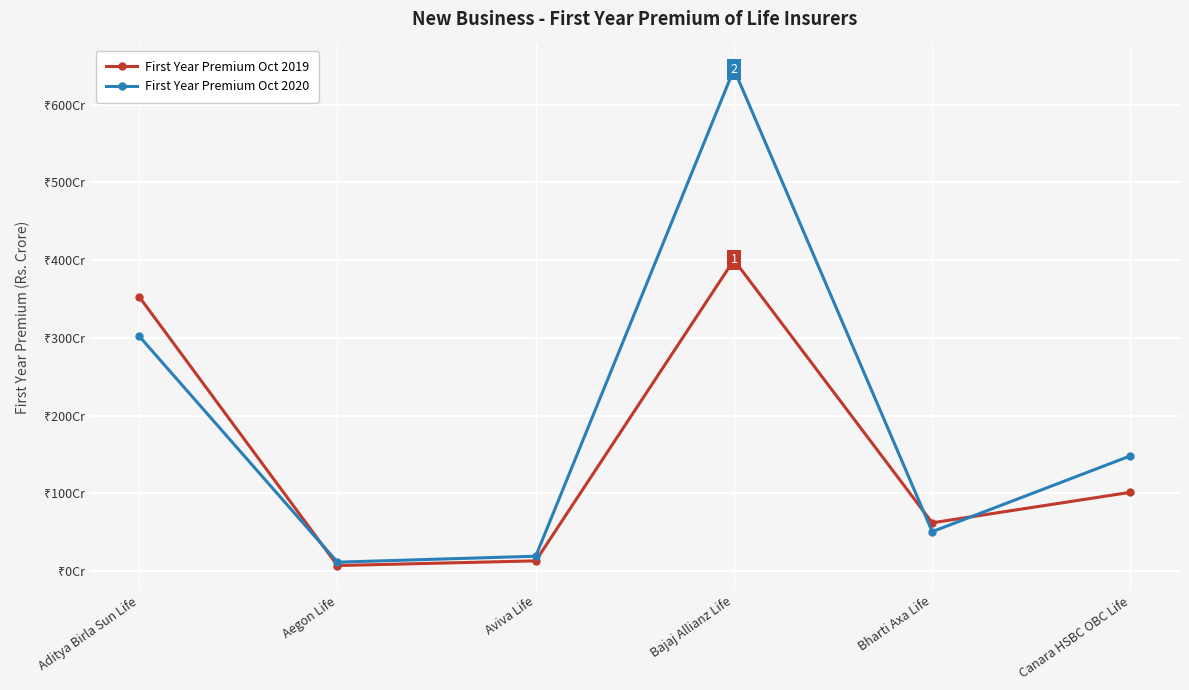

What is the difference between the maximum and minimum values in the First Year Premium Oct 2019 series?

393.4